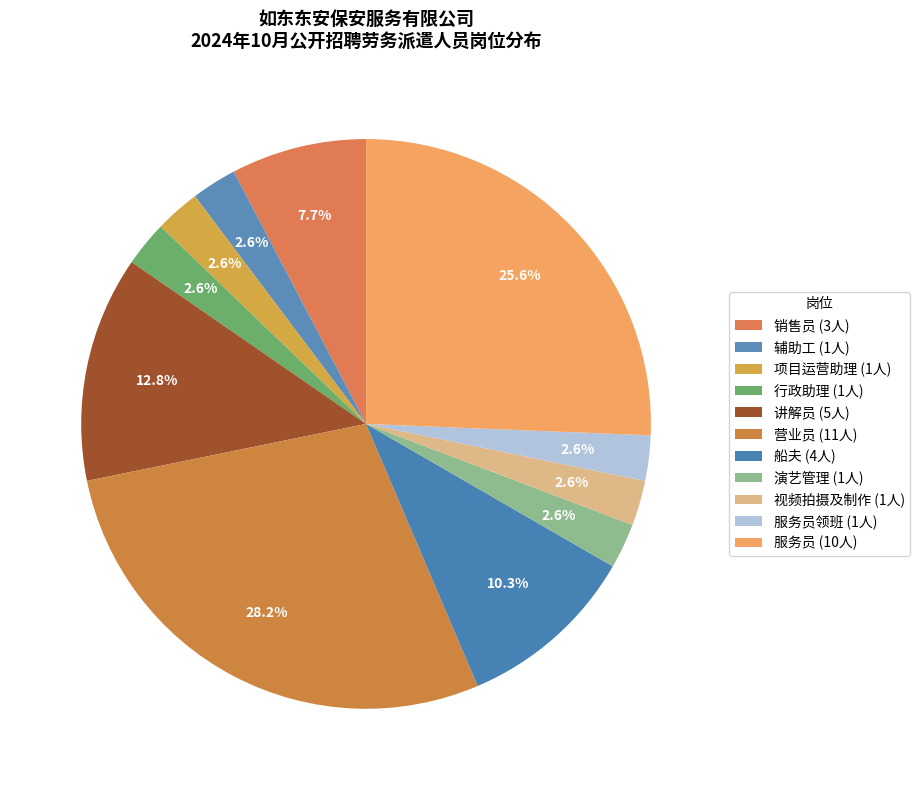

How many slices are in this pie chart?

11